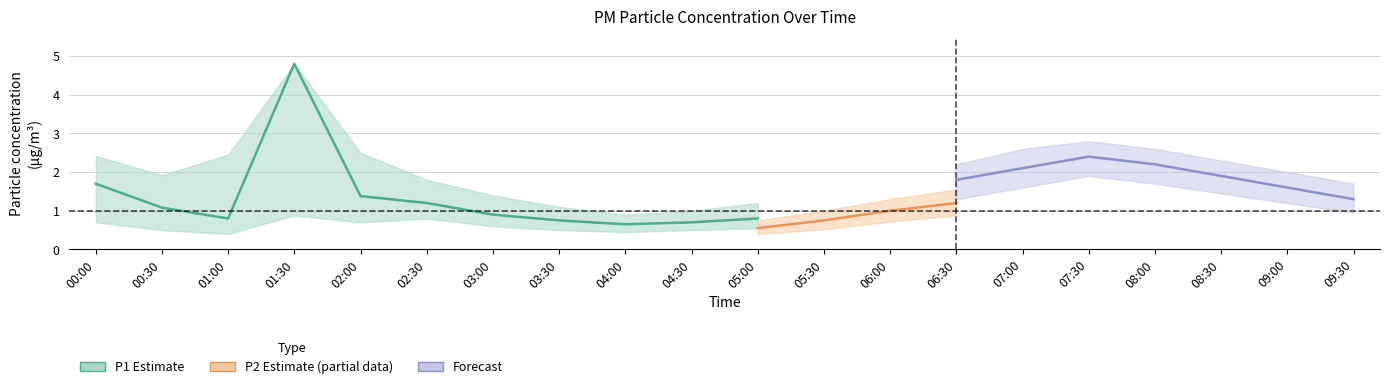

What is the minimum value for P2?

0.5